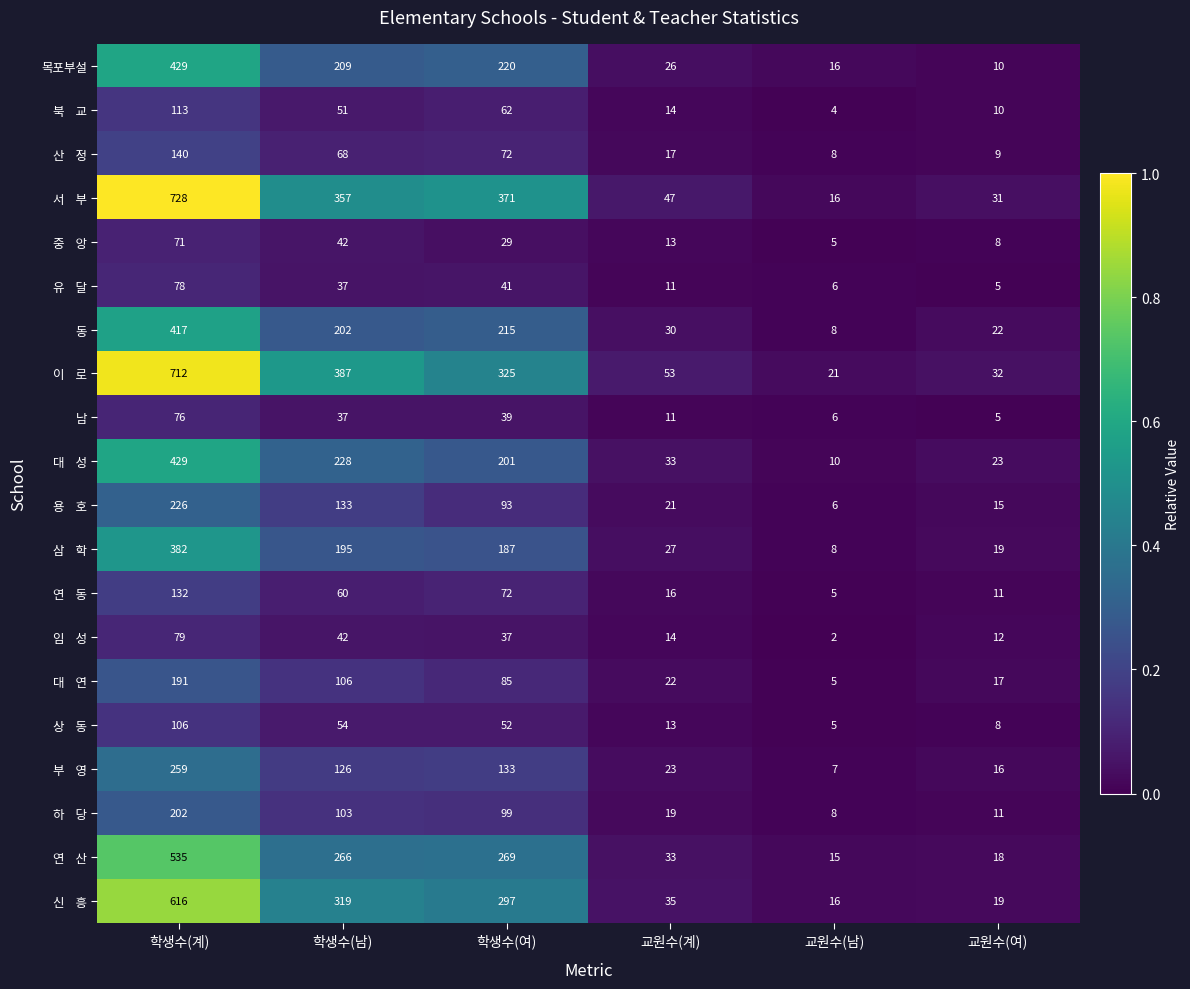

What is the spread (max minus min) of values at 학생수(계)?

657